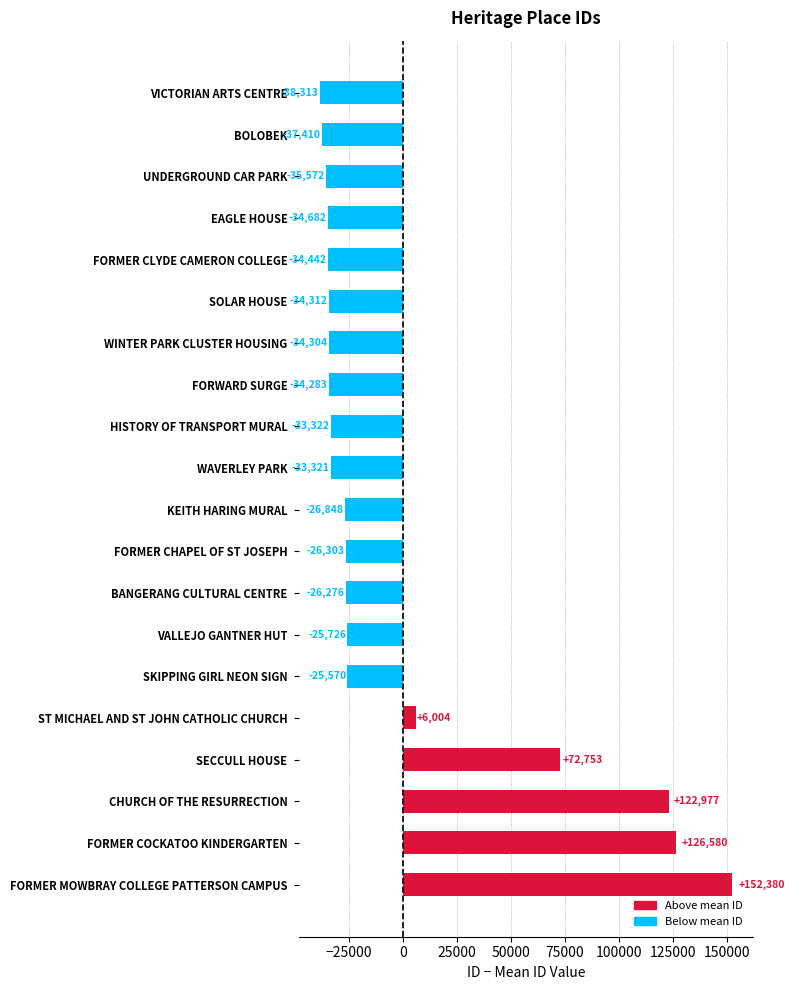

At which label is the value closest to 57033?

SECCULL HOUSE